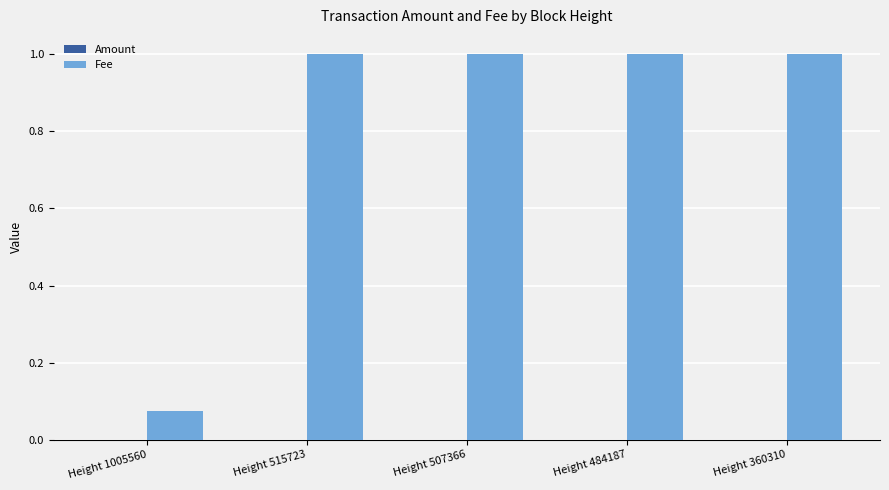

Count the Fee values in the range 1 to 2.

4